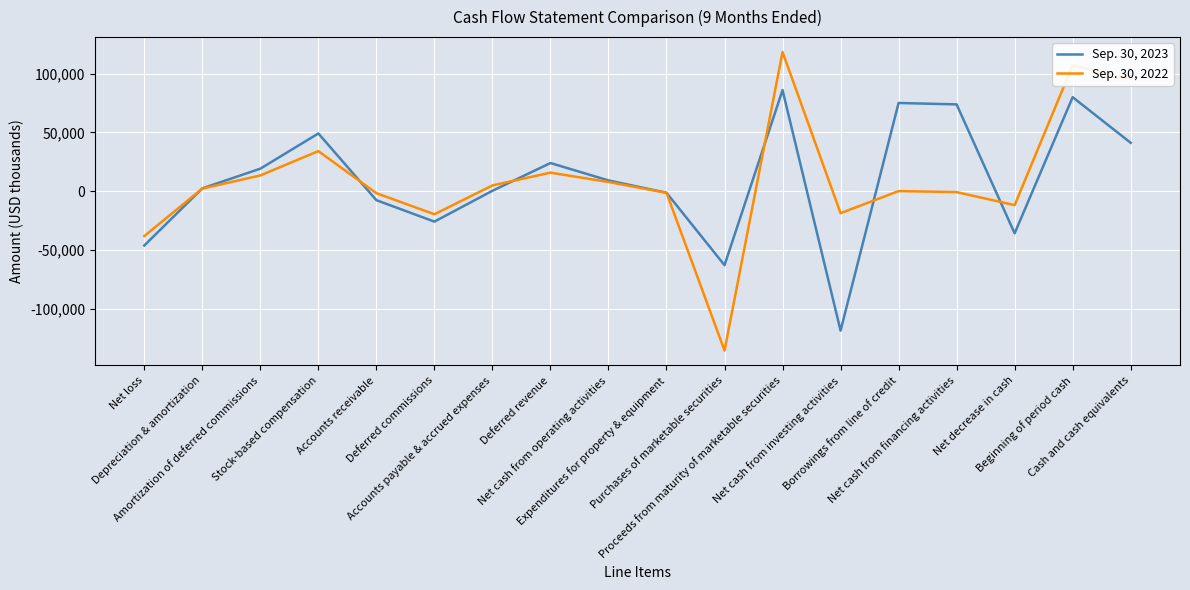

What is the greatest value displayed?

118370